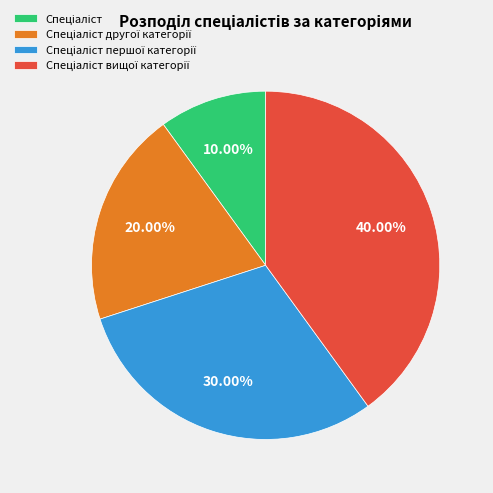

Is there any slice that represents more than half of the pie?

No